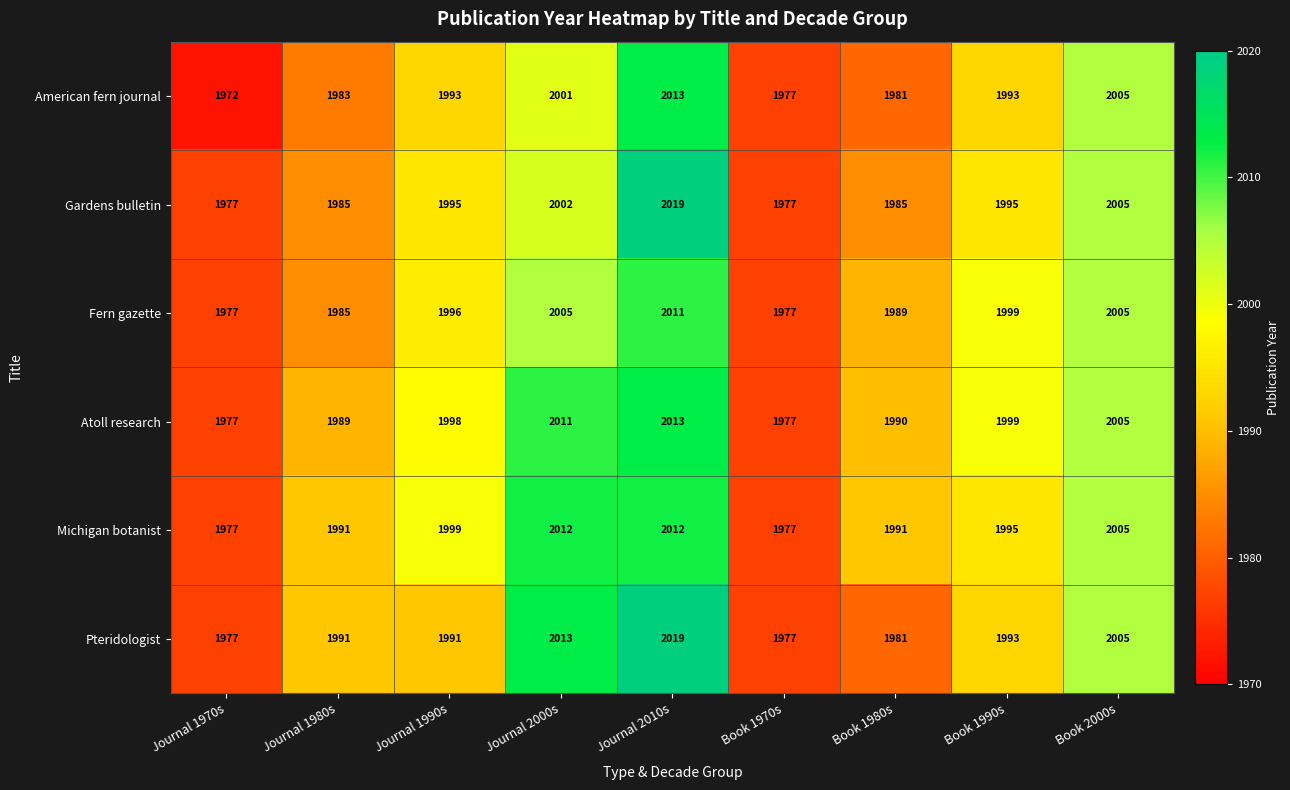

The Michigan botanist series shows 2012 at Journal 2000s. True or false?

True